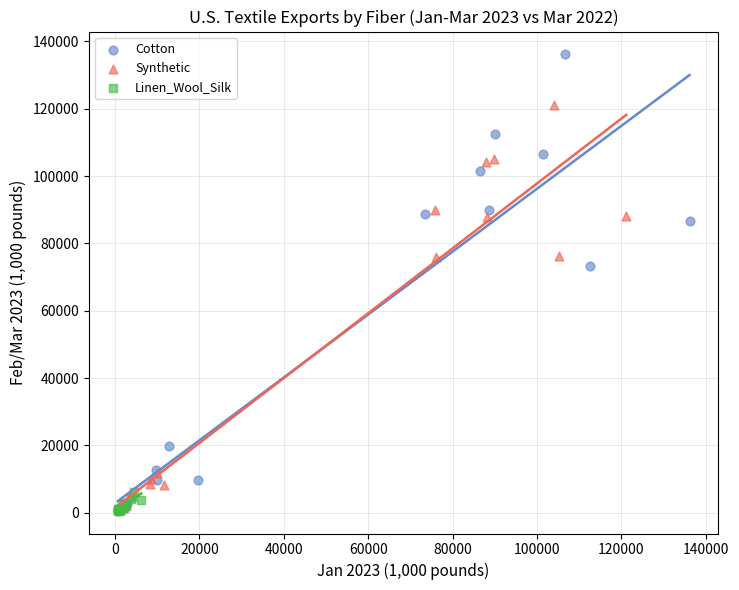

What are all the series names shown in the legend?

Cotton, Synthetic, Linen_Wool_Silk